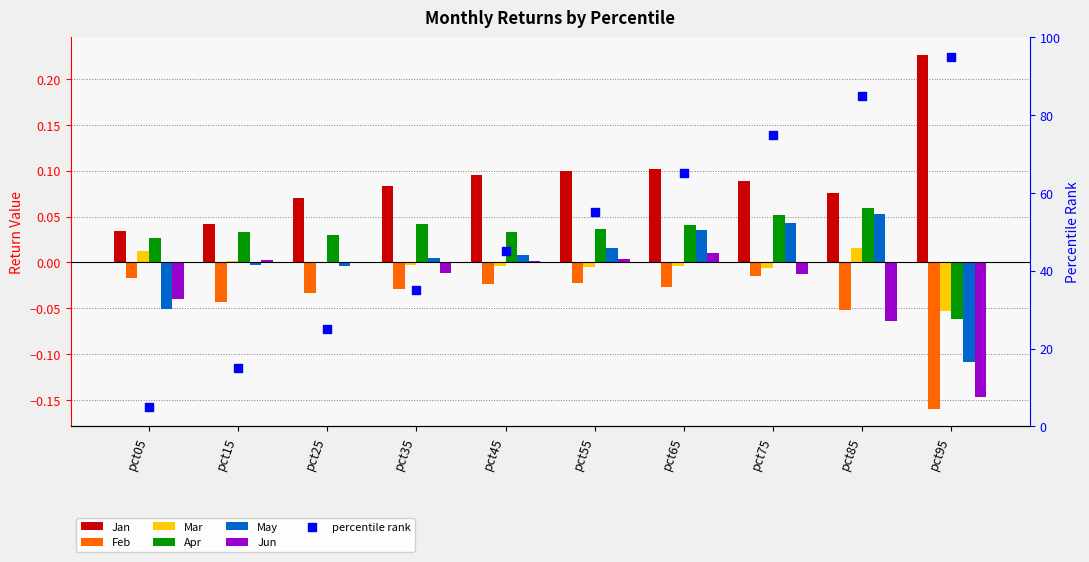

At which category is the sum across all series the highest?

pct65